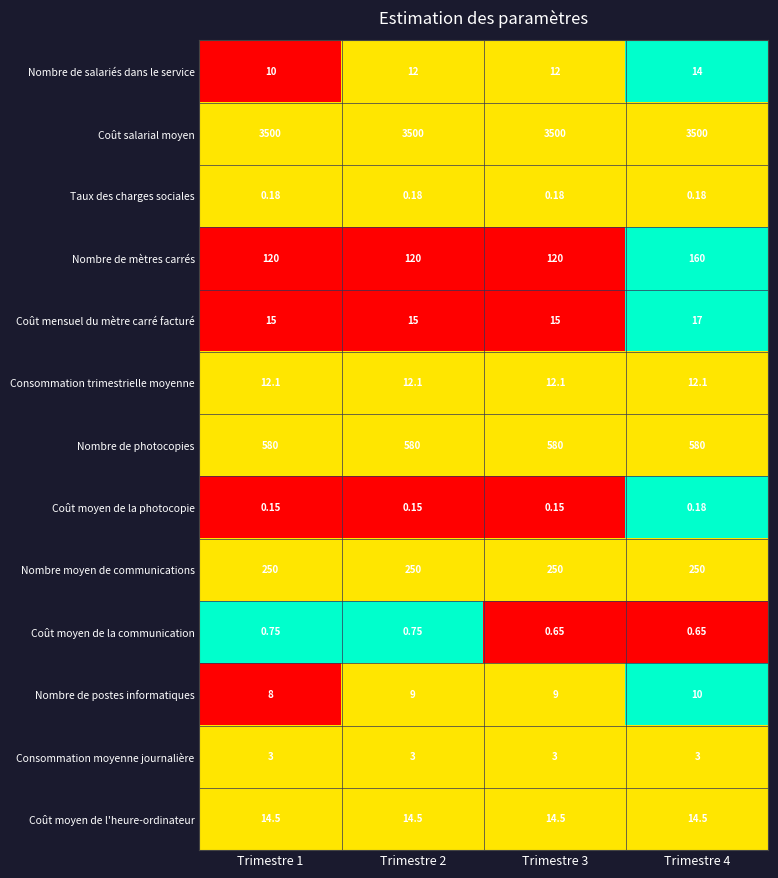

At Trimestre 2, list the series in order from largest to smallest.

Coût salarial moyen, Nombre de photocopies, Nombre moyen de communications, Nombre de mètres carrés, Coût mensuel du mètre carré facturé, Coût moyen de l'heure-ordinateur, Consommation trimestrielle moyenne, Nombre de salariés dans le service, Nombre de postes informatiques, Consommation moyenne journalière, Coût moyen de la communication, Taux des charges sociales, Coût moyen de la photocopie